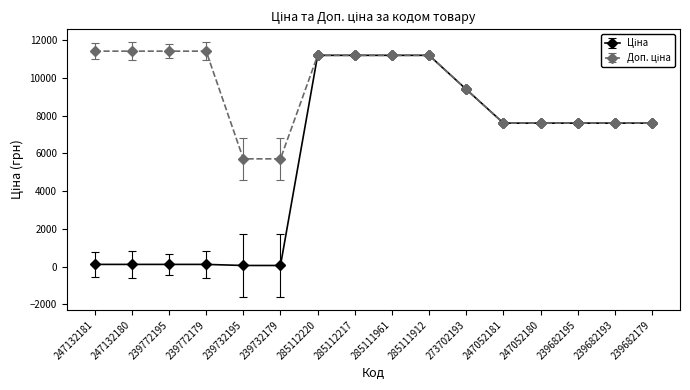

What is the maximum value shown in the chart?

11410.0